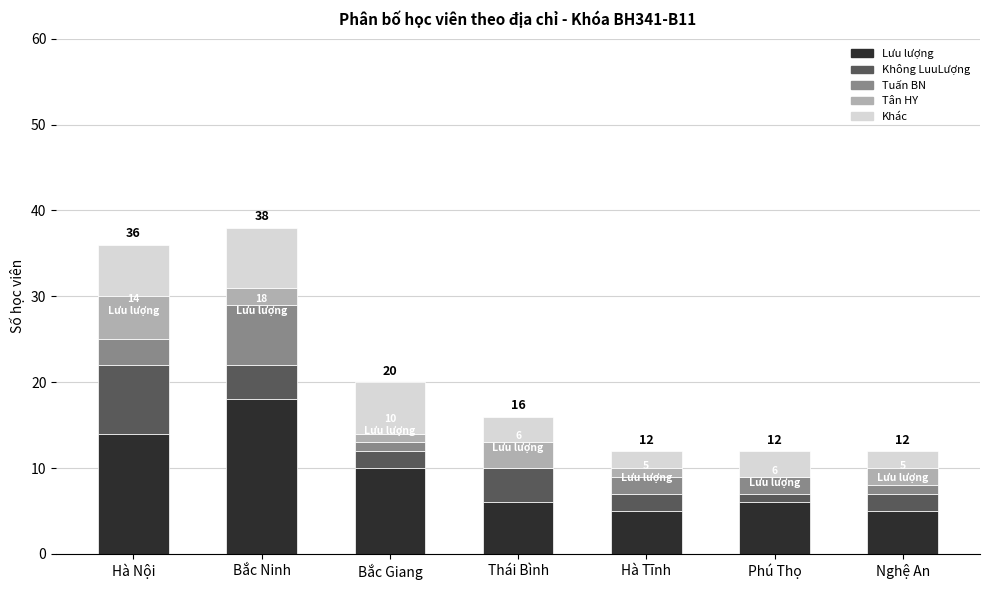

Are the bars horizontal?

No